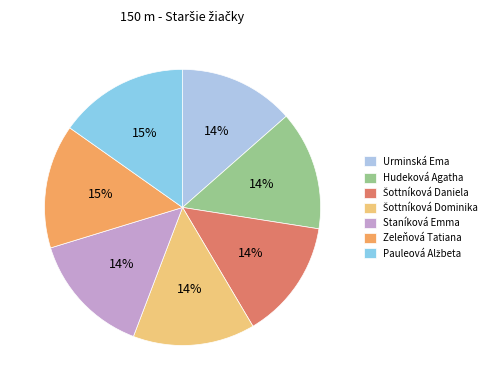

Count the number of slices in the pie.

7